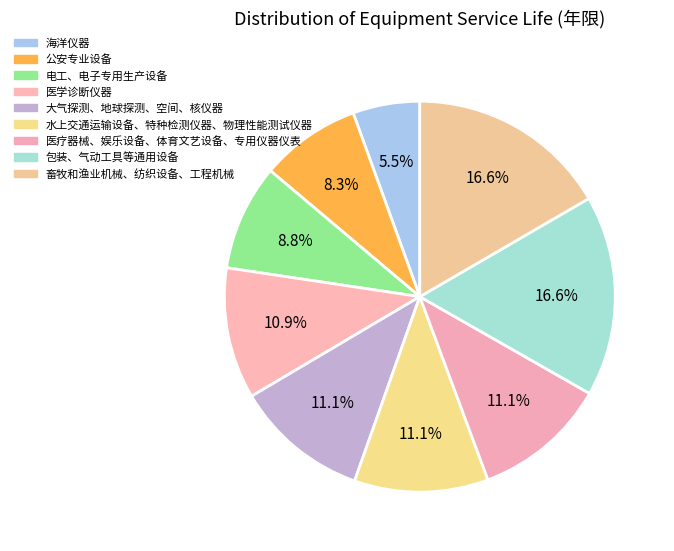

Which slice is the largest?

包装、气动工具等通用设备